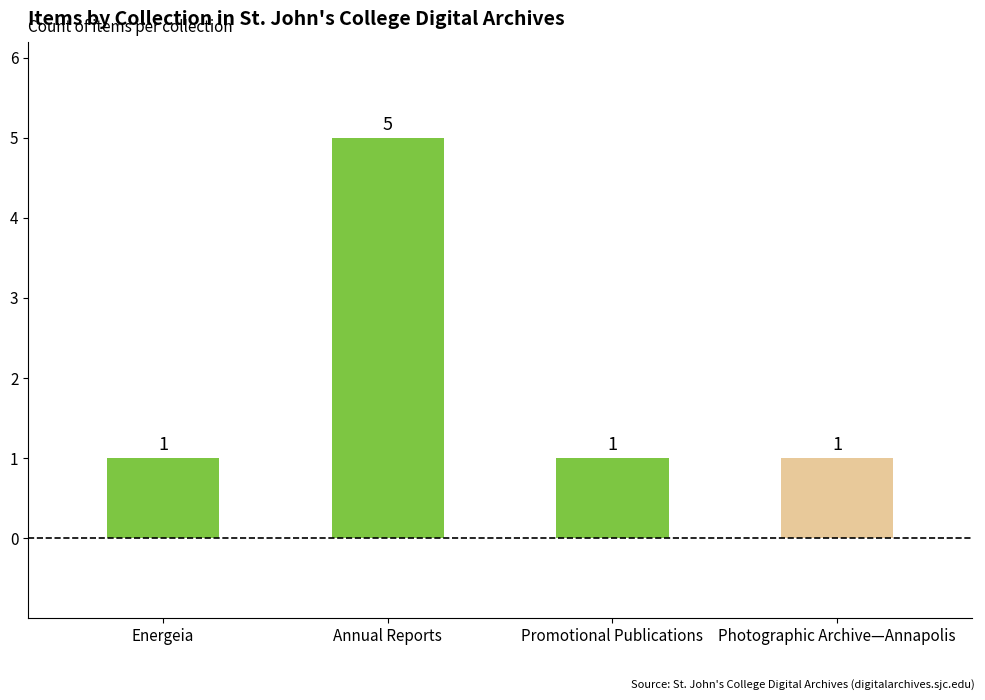

What is the average value?

2